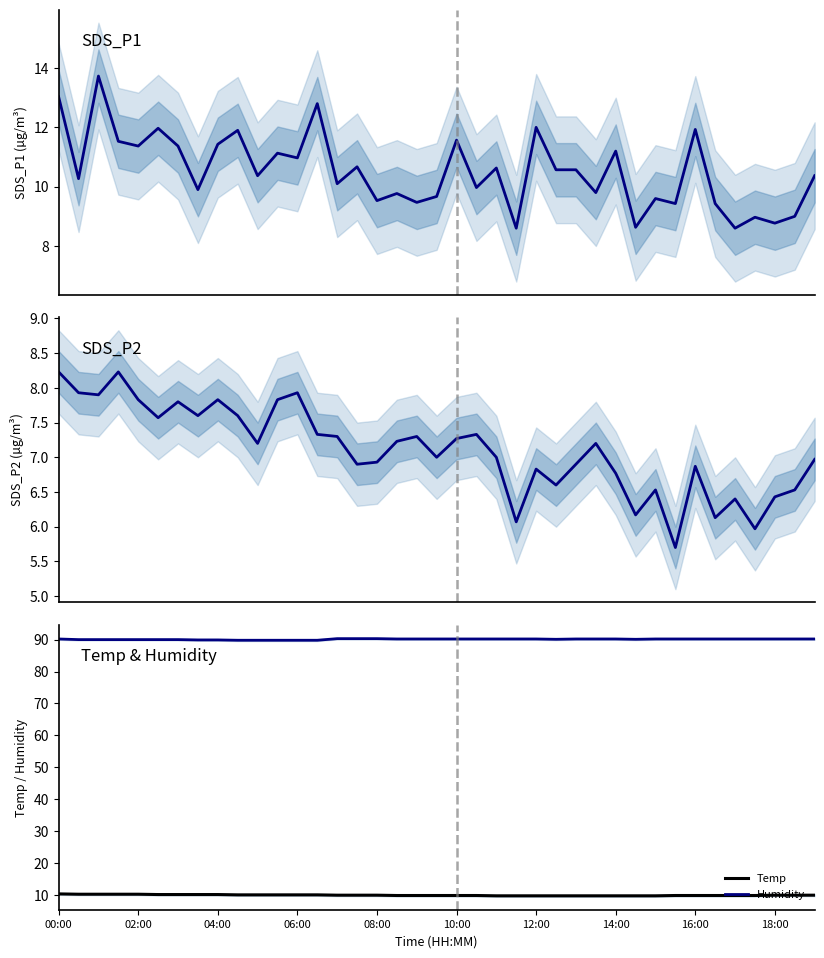

What is the highest value of the Temp series?

10.3